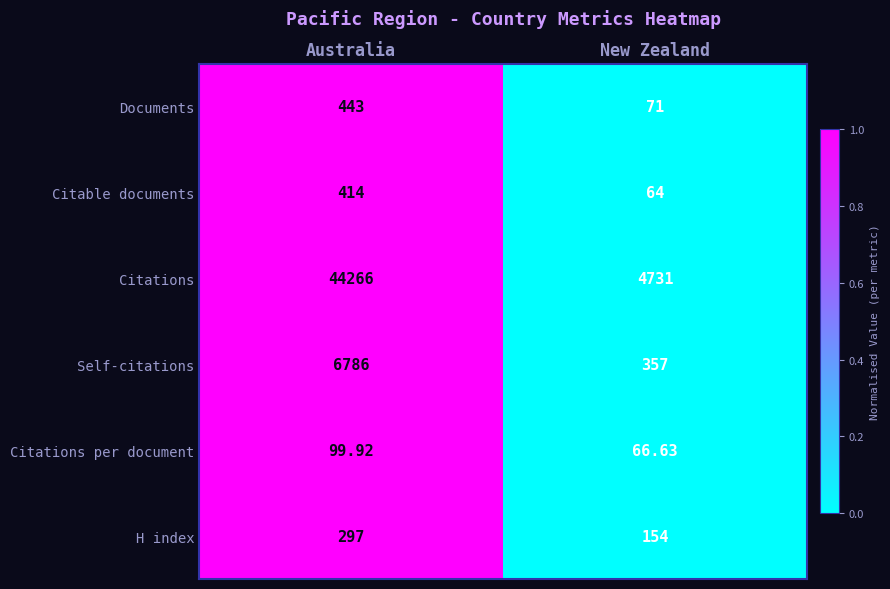

At which category is the sum across all series the highest?

Australia